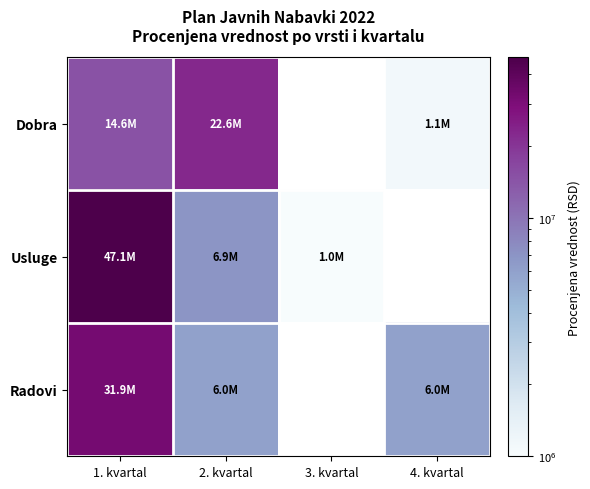

Count the number of categories in the chart.

4